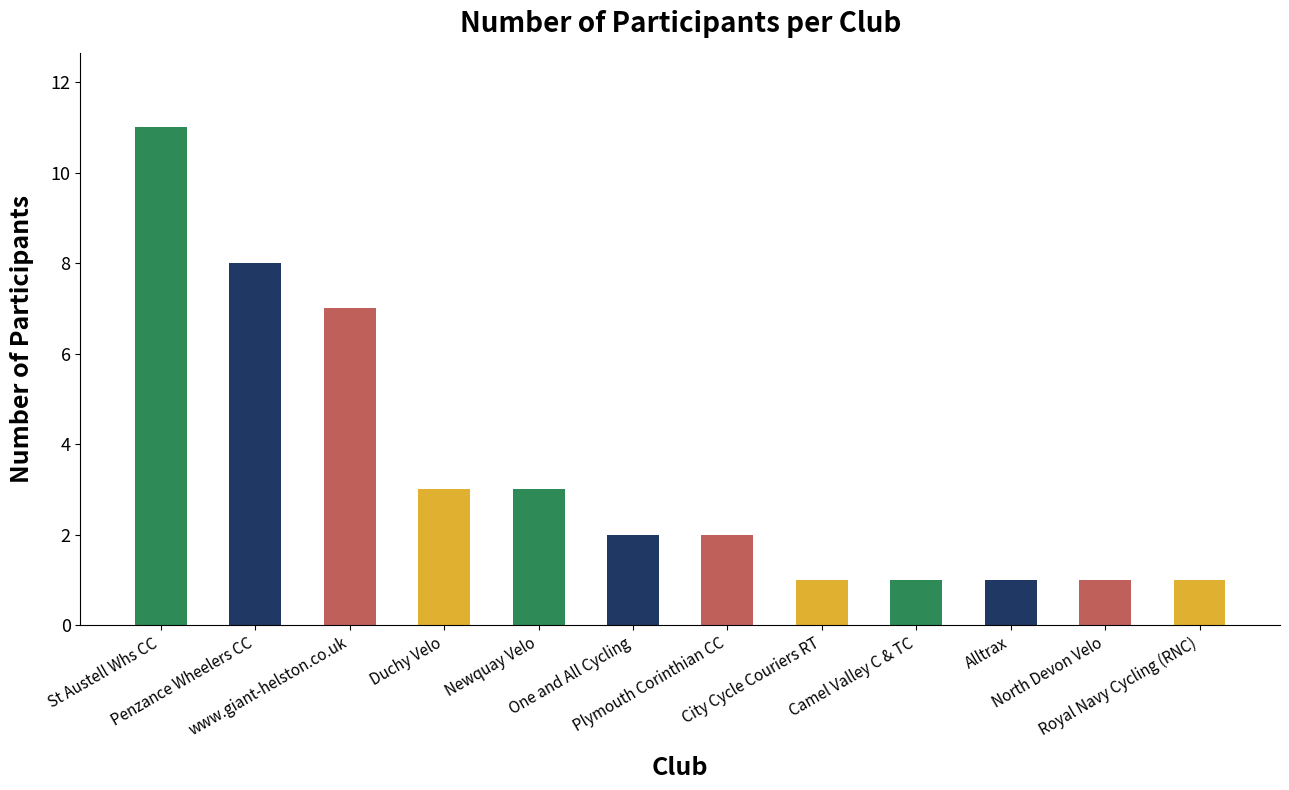

What is the approximate value at One and All Cycling?

2